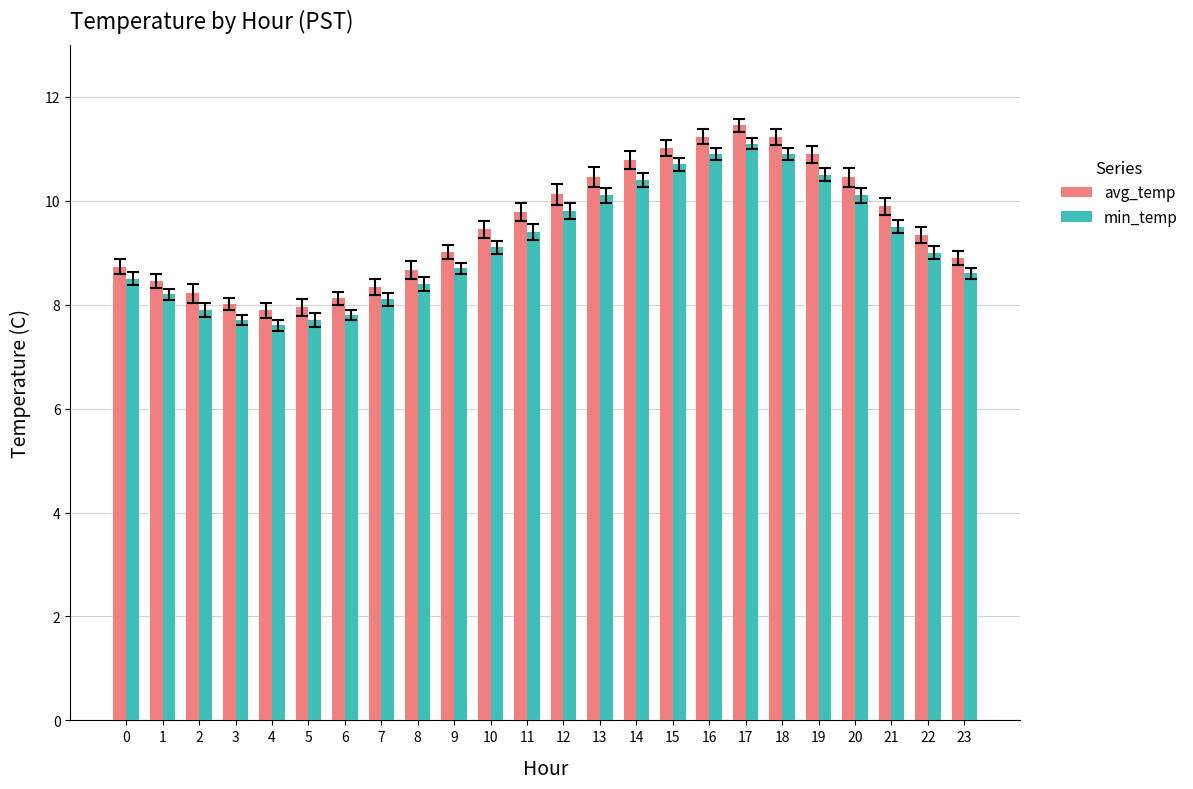

Which category has the highest value across all series?

17